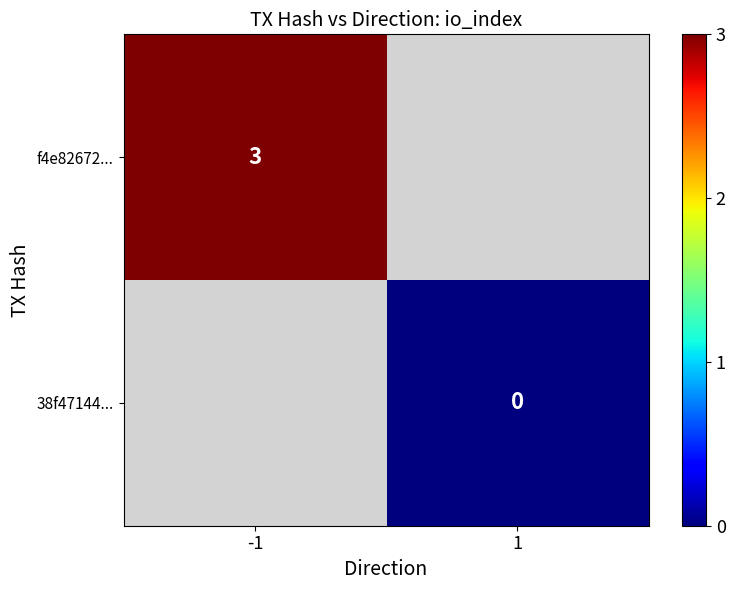

The value of f4e82672... at -1 is 1. True or false?

False